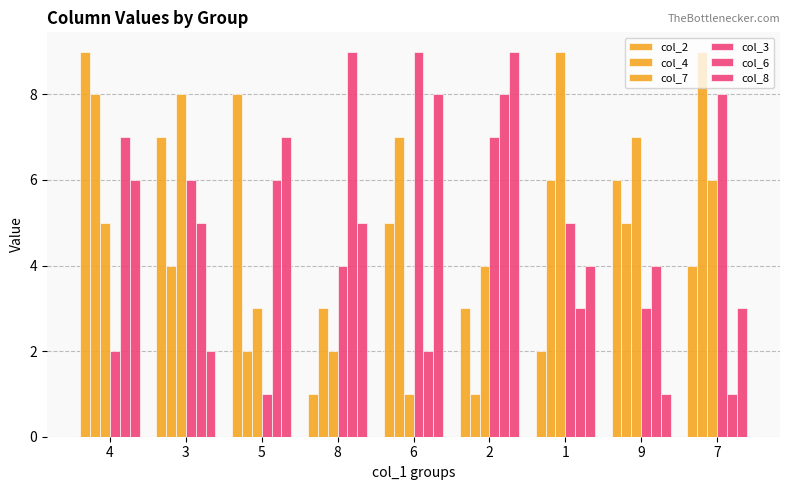

What is the greatest value displayed?

9